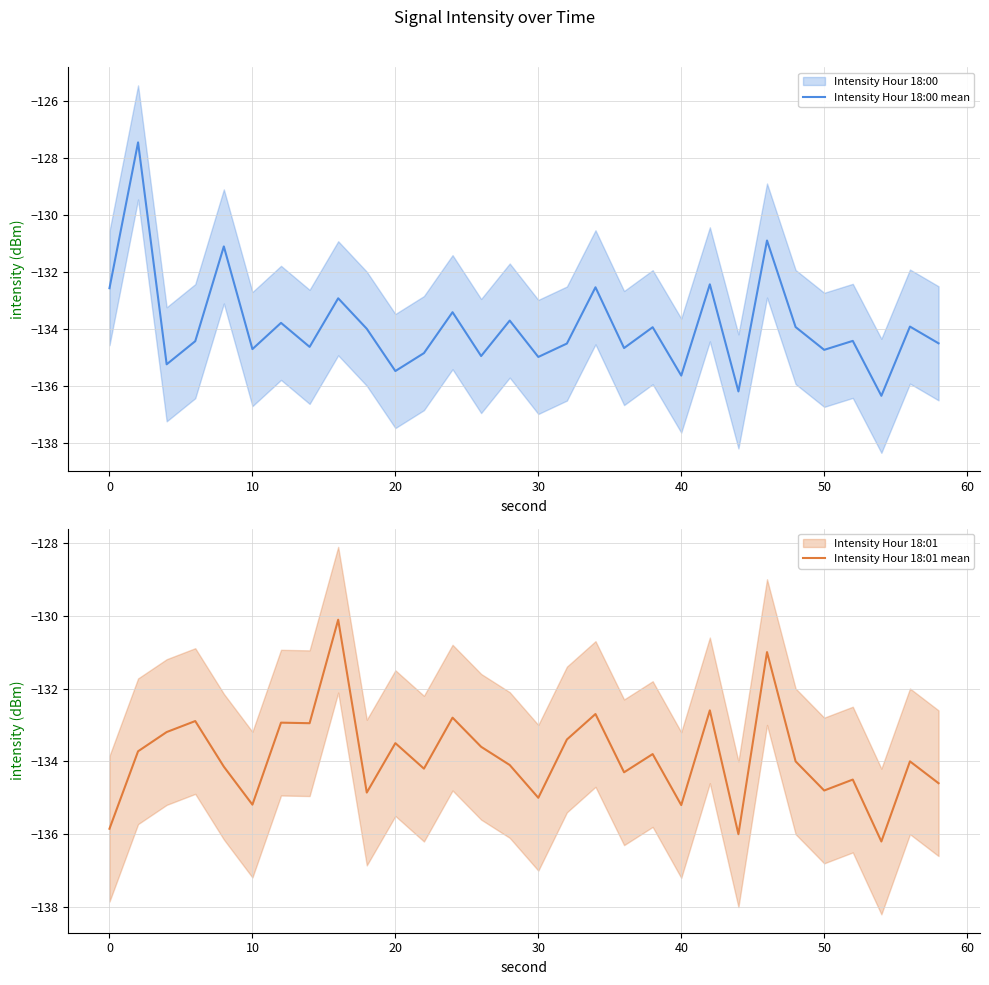

What is the average value of the Intensity Hour 18:00 mean series?

-133.9